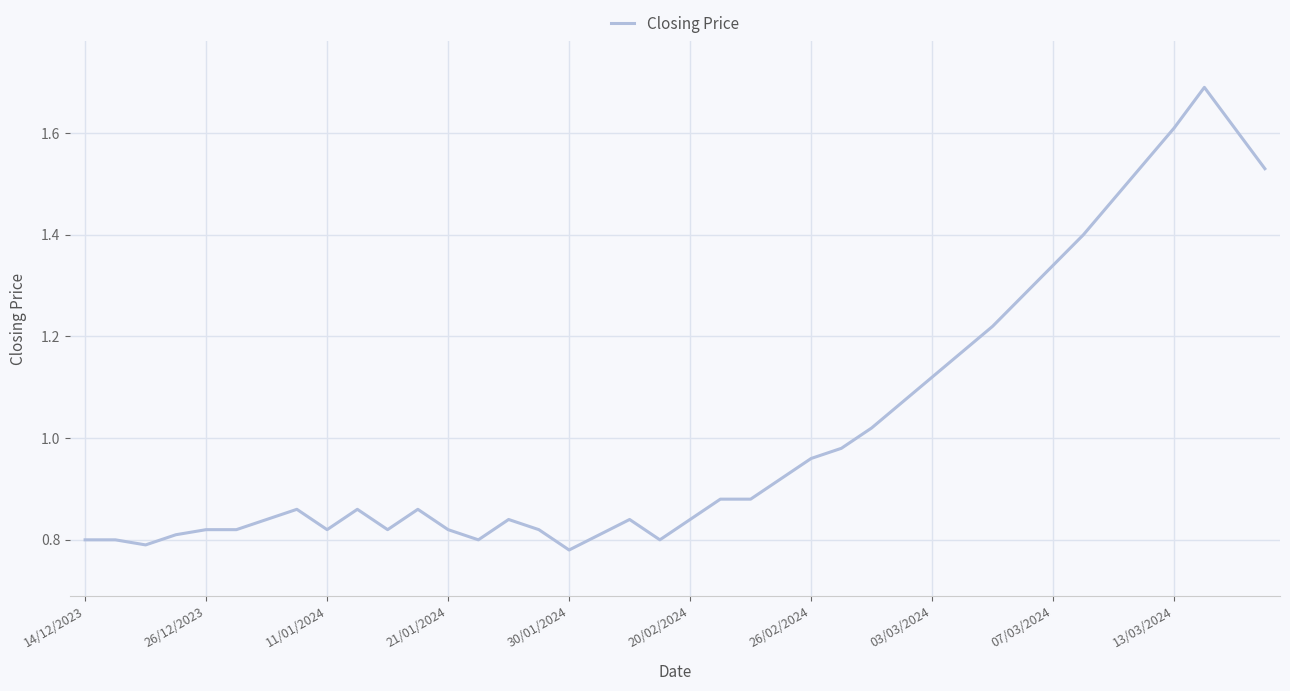

What is the maximum value shown in the chart?

1.7